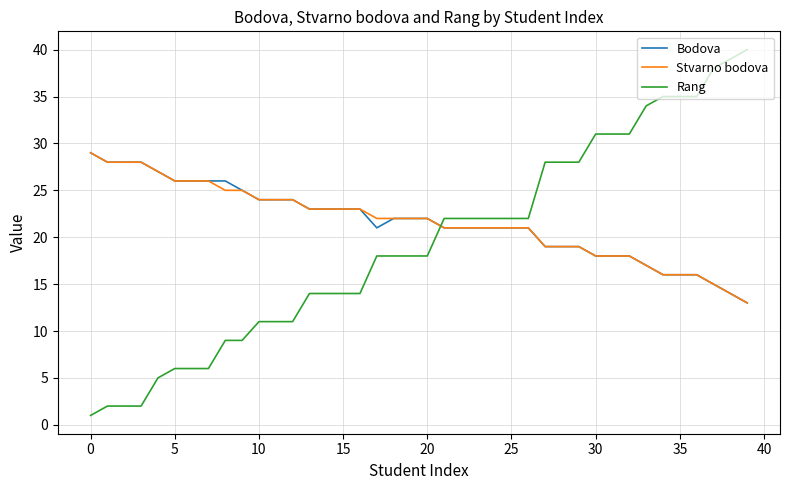

Reading right to left, extract all data points from this chart.

Bodova: 13	14	15	16	16	16	17	18	18	18	19	19	19	21	21	21	21	21	21	22	22	22	21	23	23	23	23	24	24	24	25	26	26	26	26	27	28	28	28	29
Stvarno bodova: 13	14	15	16	16	16	17	18	18	18	19	19	19	21	21	21	21	21	21	22	22	22	22	23	23	23	23	24	24	24	25	25	26	26	26	27	28	28	28	29
Rang: 40	39	38	35	35	35	34	31	31	31	28	28	28	22	22	22	22	22	22	18	18	18	18	14	14	14	14	11	11	11	9	9	6	6	6	5	2	2	2	1